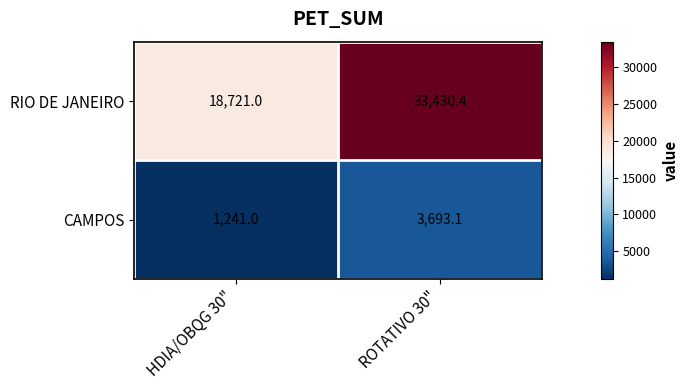

Reading left to right, what are all the values shown in this chart?

RIO DE JANEIRO: HDIA/OBQG 30"=18721.0	ROTATIVO 30"=33430.4
CAMPOS: HDIA/OBQG 30"=1241.0	ROTATIVO 30"=3693.1